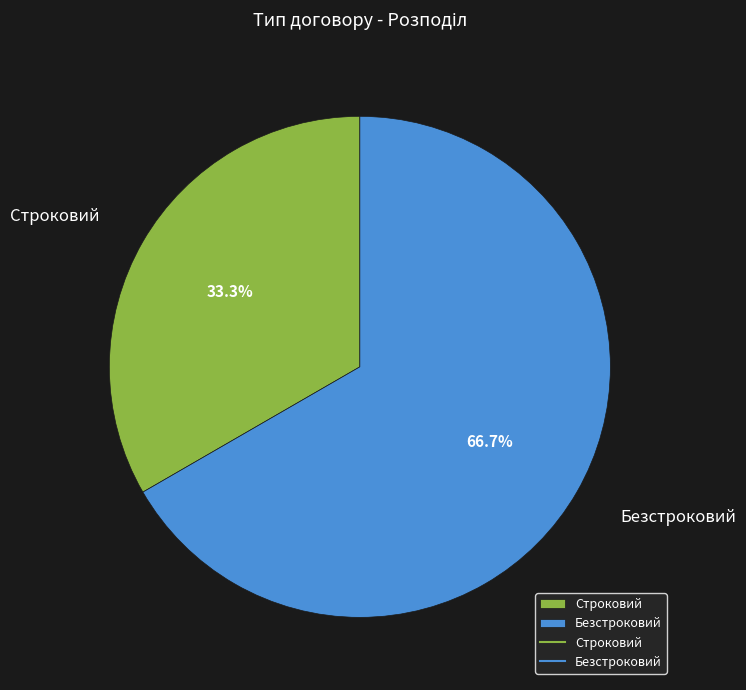

What is the largest slice in the pie chart?

Безстроковий